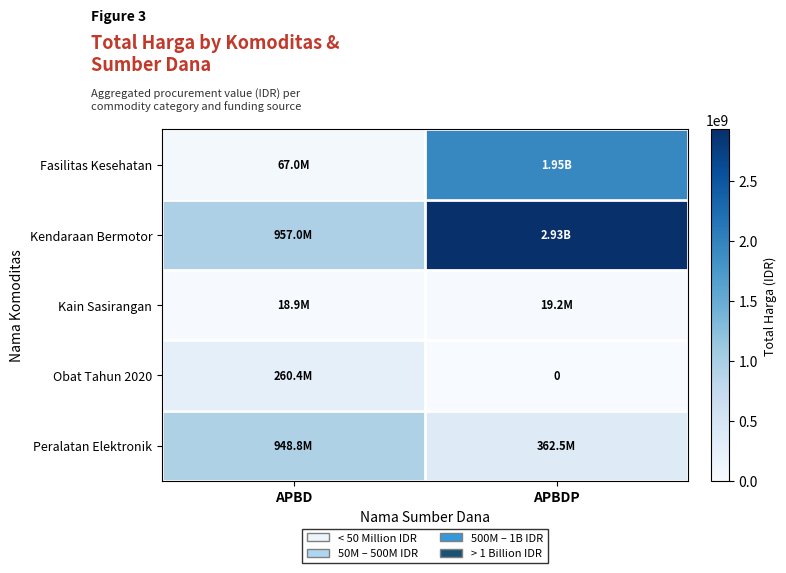

Is it true that Kendaraan Bermotor equals 619041699 at APBD?

False